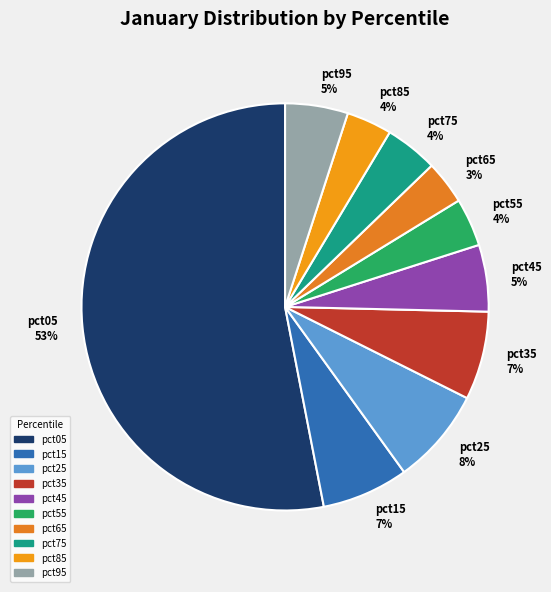

To the nearest percent, what is the combined percentage of pct05 and pct35?

60%